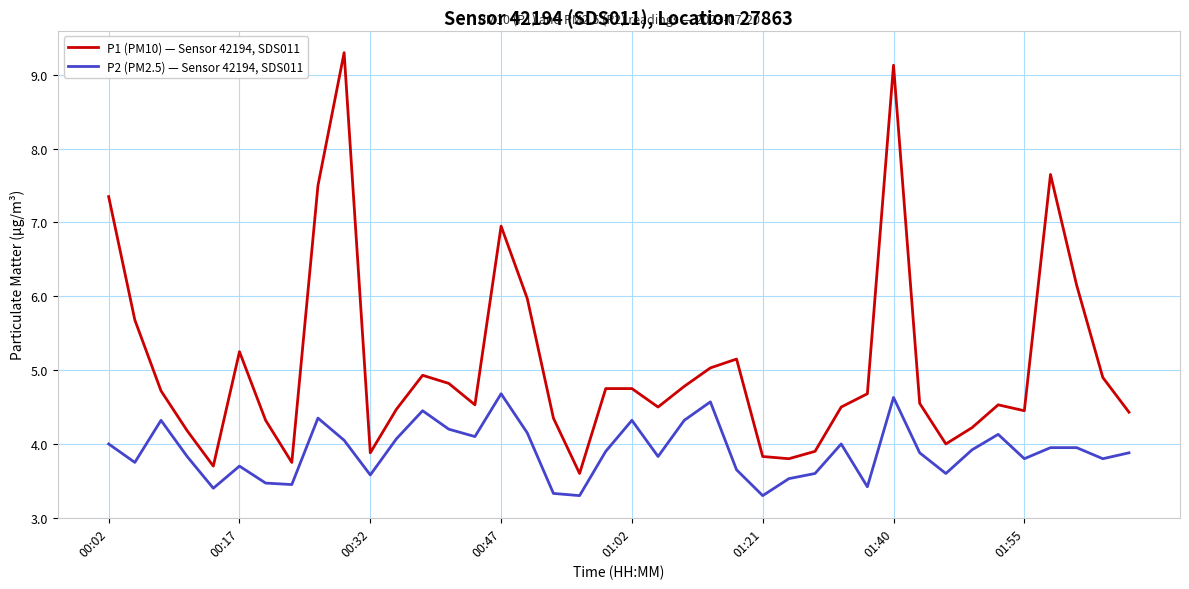

Which series has the largest total across all categories?

P1 (PM10) — Sensor 42194, SDS011